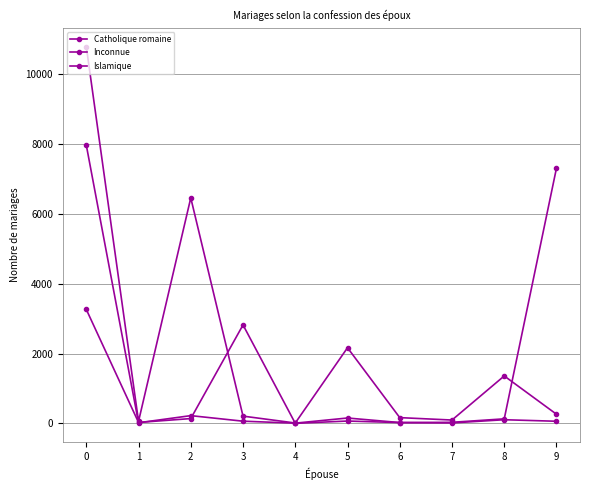

Reading right to left, what are all the values shown in this chart?

Catholique romaine: 263	1359	97	166	2166	12	209	6455	59	10786
Inconnue: 7309	131	32	25	155	8	64	223	19	7966
Islamique: 62	106	14	24	68	3	2819	139	28	3263